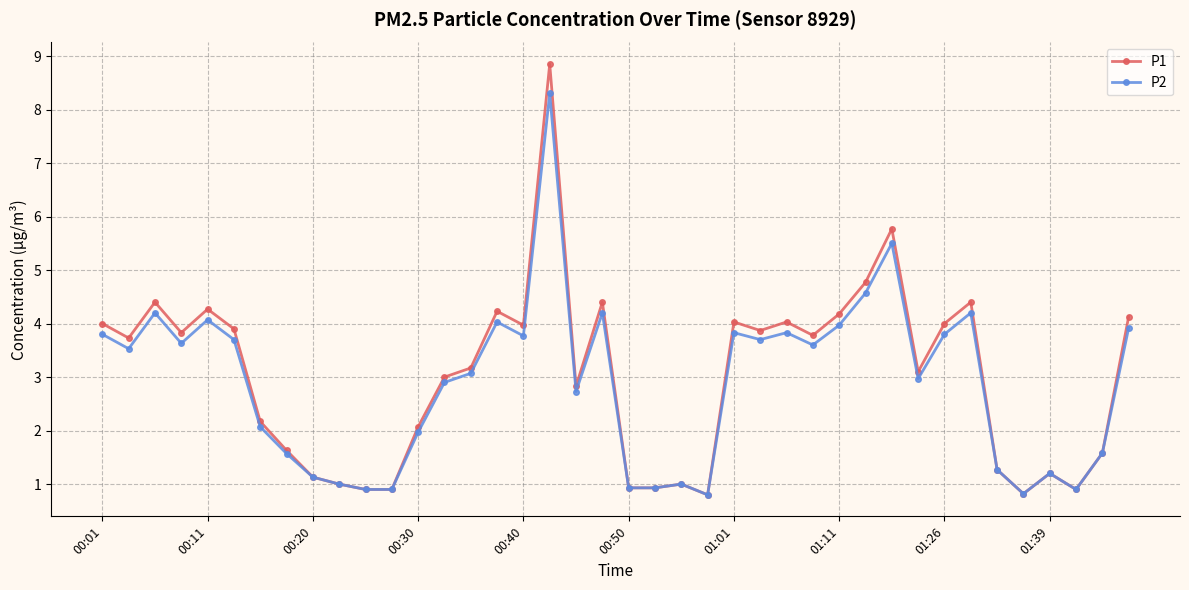

Which series has the widest spread of values?

P1